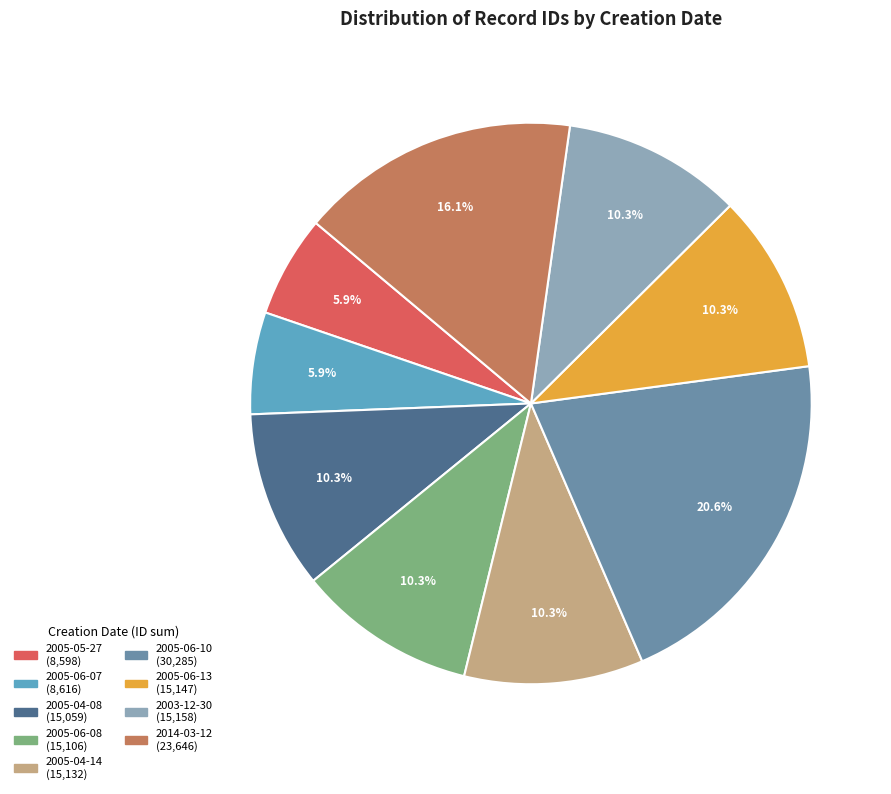

Does any single category account for the majority?

No